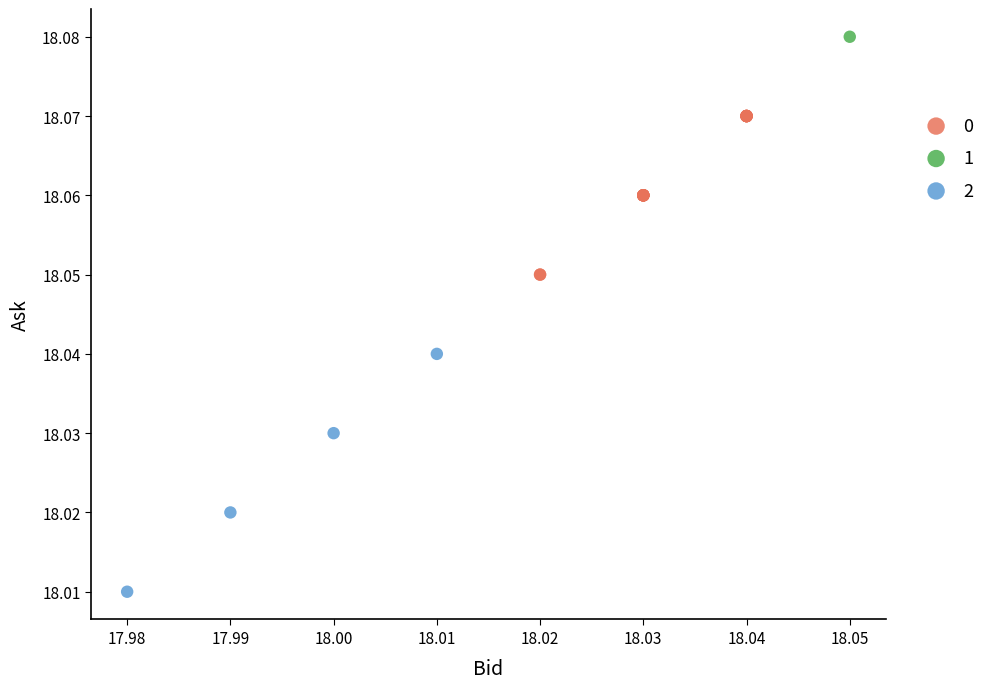

What are all the series names shown in the legend?

0, 1, 2